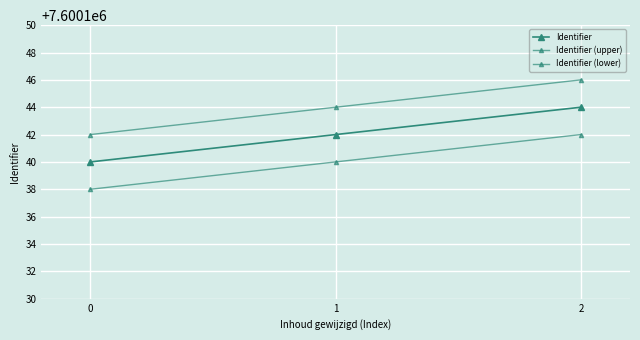

Between 2 and 0, which is larger?

2